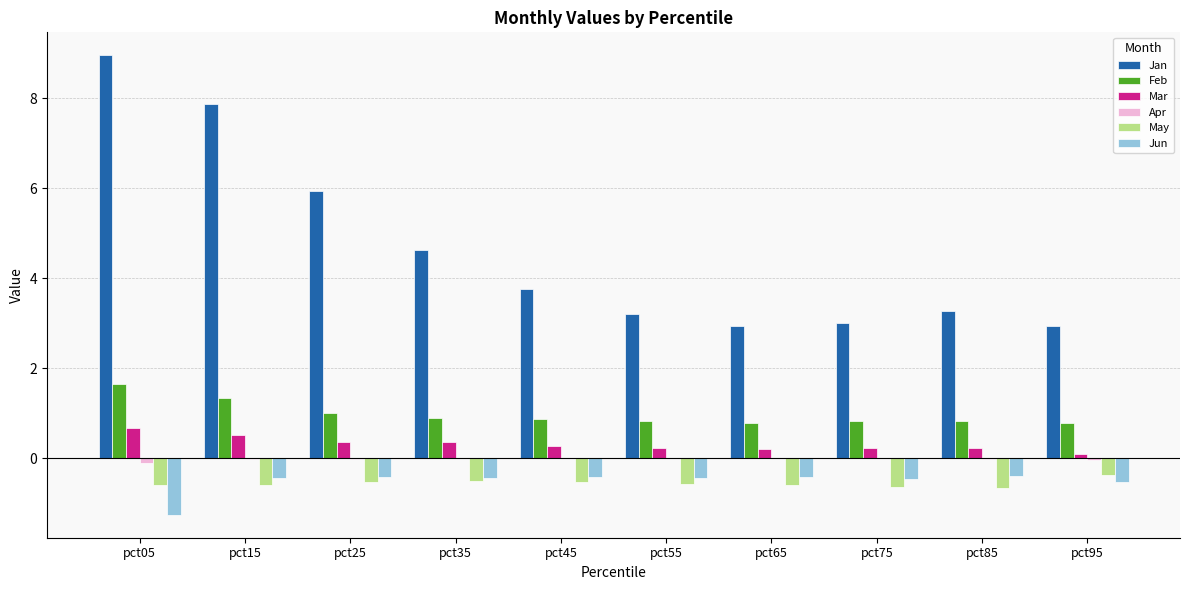

Is it true that May equals -0.6 at pct55?

True